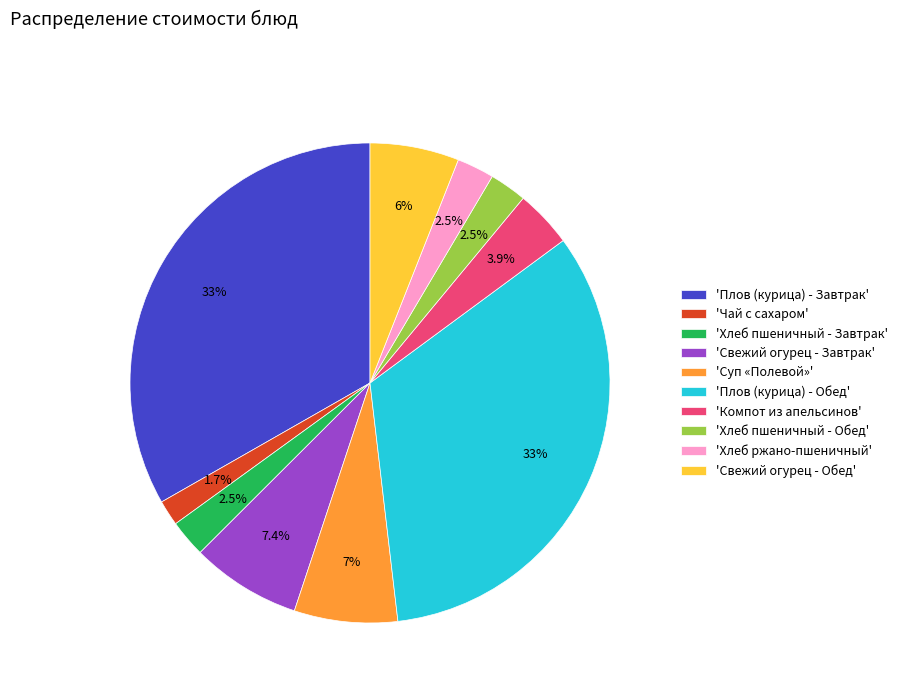

How many segments does this pie chart have?

10